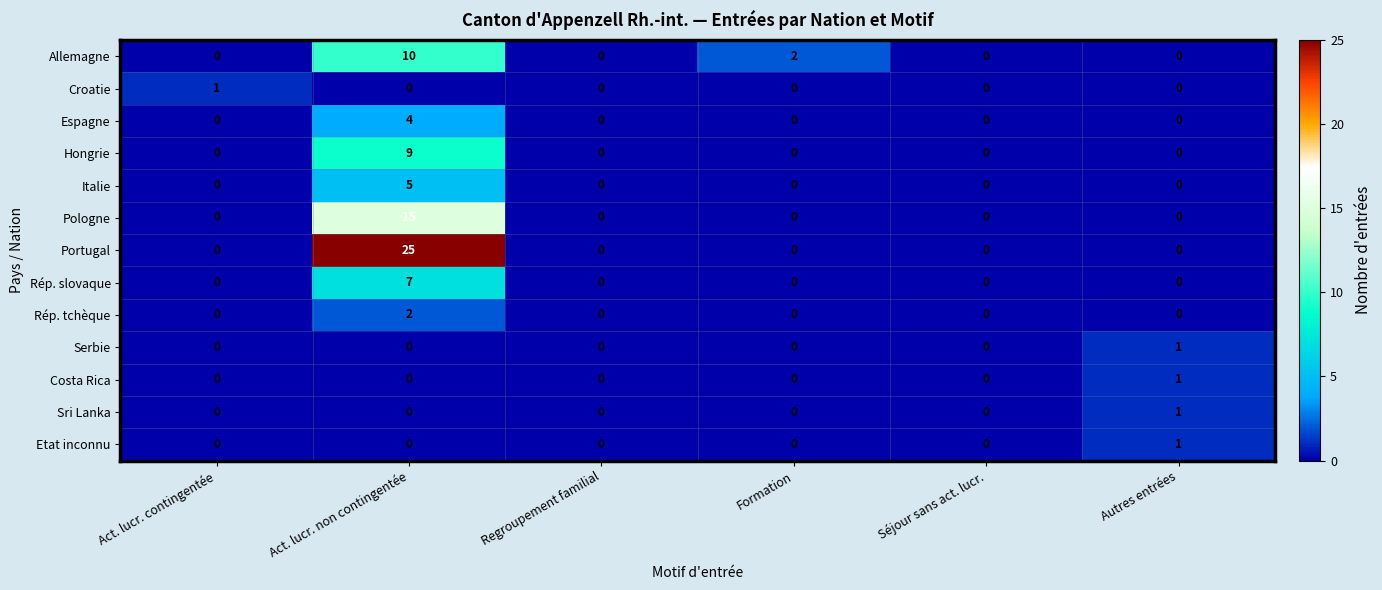

What is the maximum value shown in the chart?

25